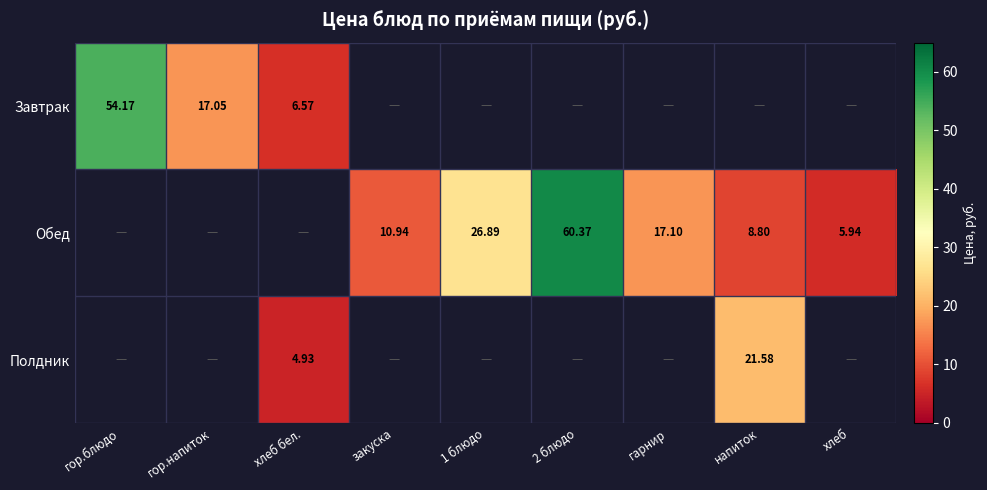

Is it true that Завтрак equals 23.0 at гор.напиток?

False